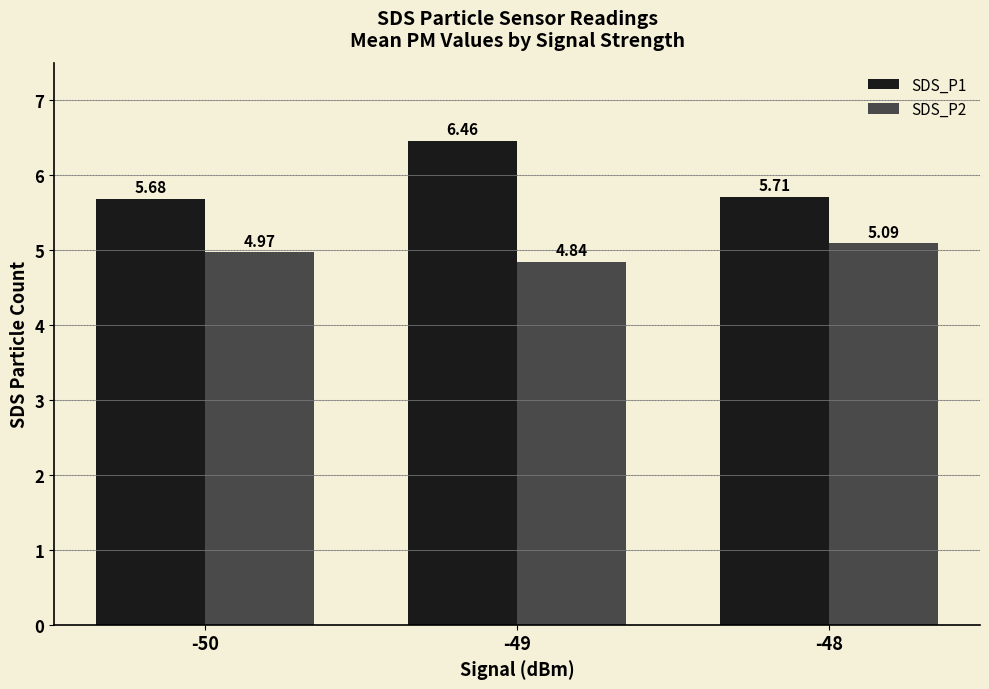

Where is SDS_P2 nearest to the value 4?

-49